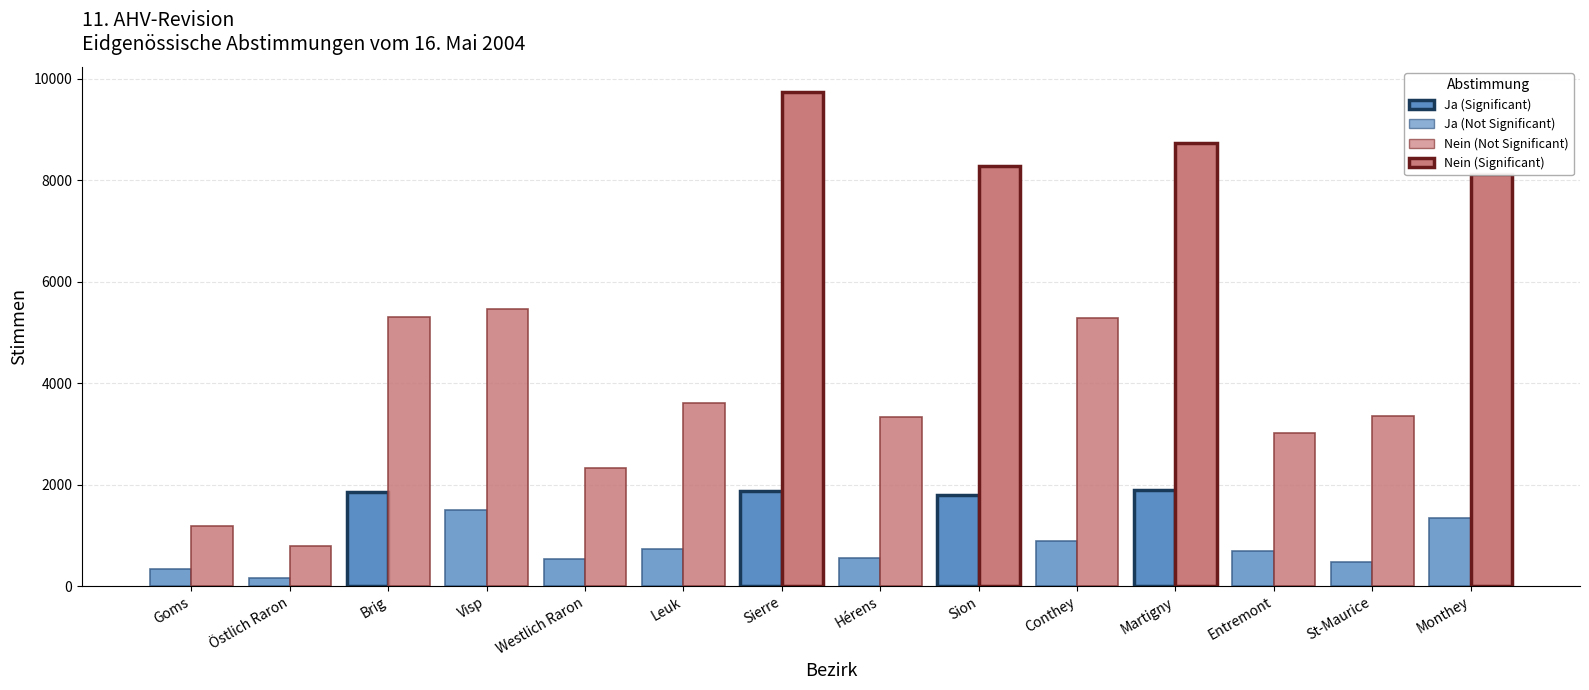

How many data points does each series have?

14